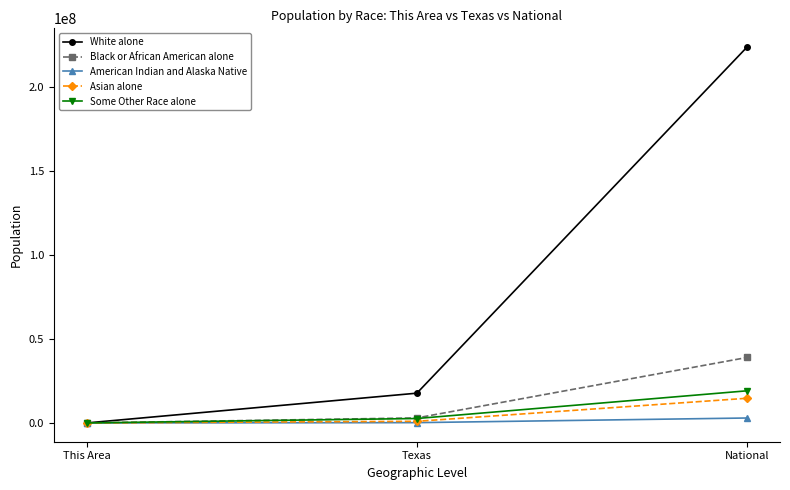

At which category is the sum across all series the highest?

National